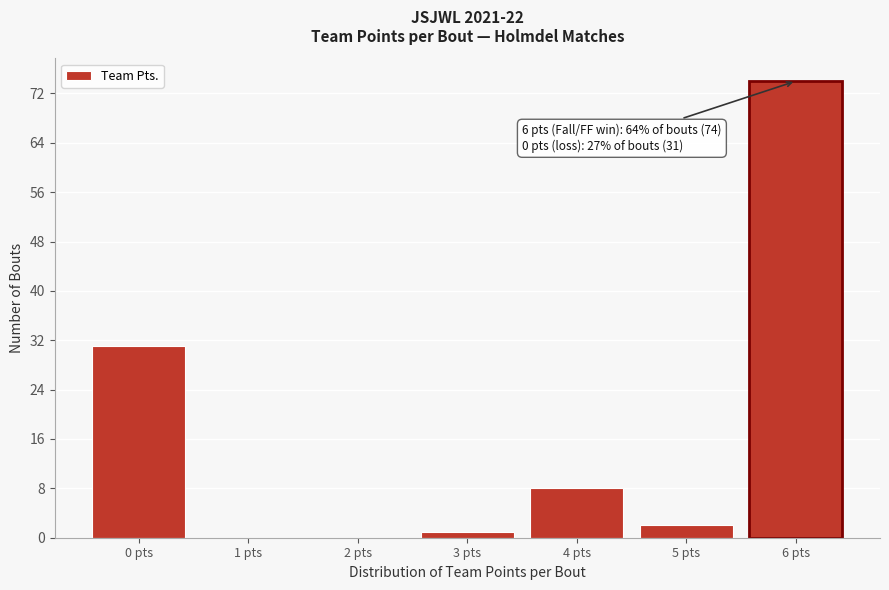

Reading left to right, what are all the values shown in this chart?

0 pts=31	1 pts=0	2 pts=0	3 pts=1	4 pts=8	5 pts=2	6 pts=74